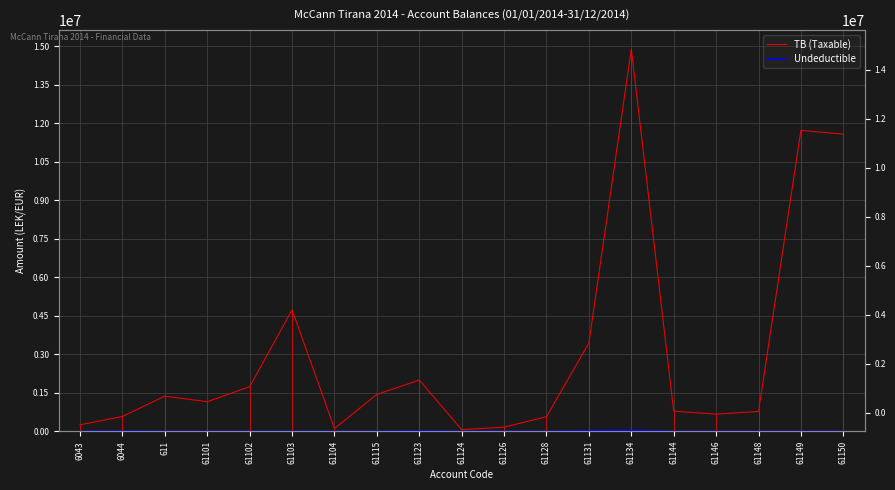

True or false: Undeductible has a value of 5851.7 at 61103.

False